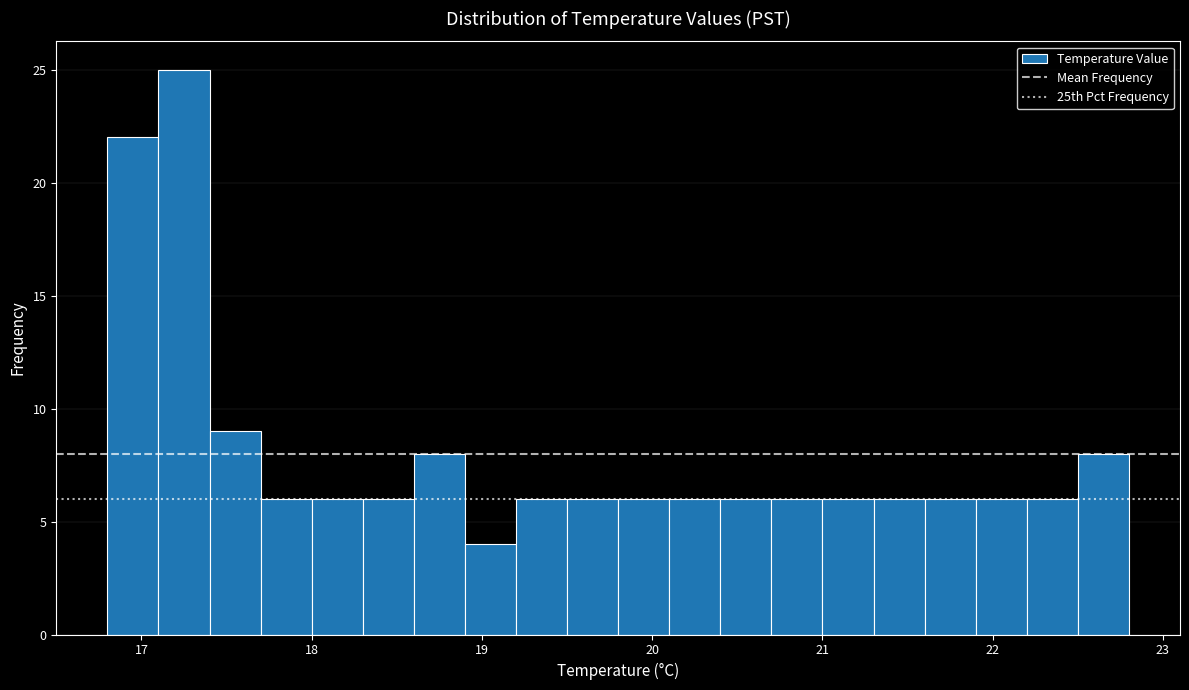

Around what value on the x-axis is the tallest bar? Give the approximate position of its centre, as read against the axis.

17.3